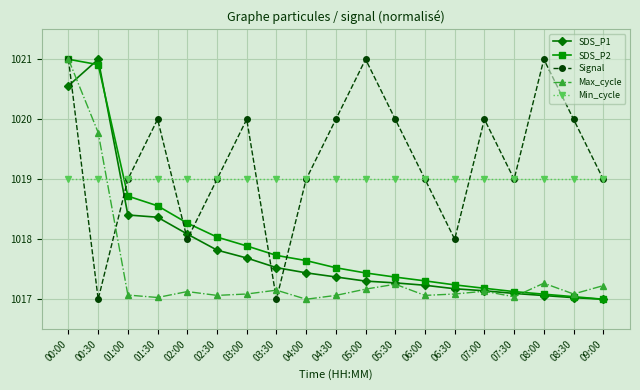

What is the difference between the maximum and minimum values in the SDS_P2 series?

4.0